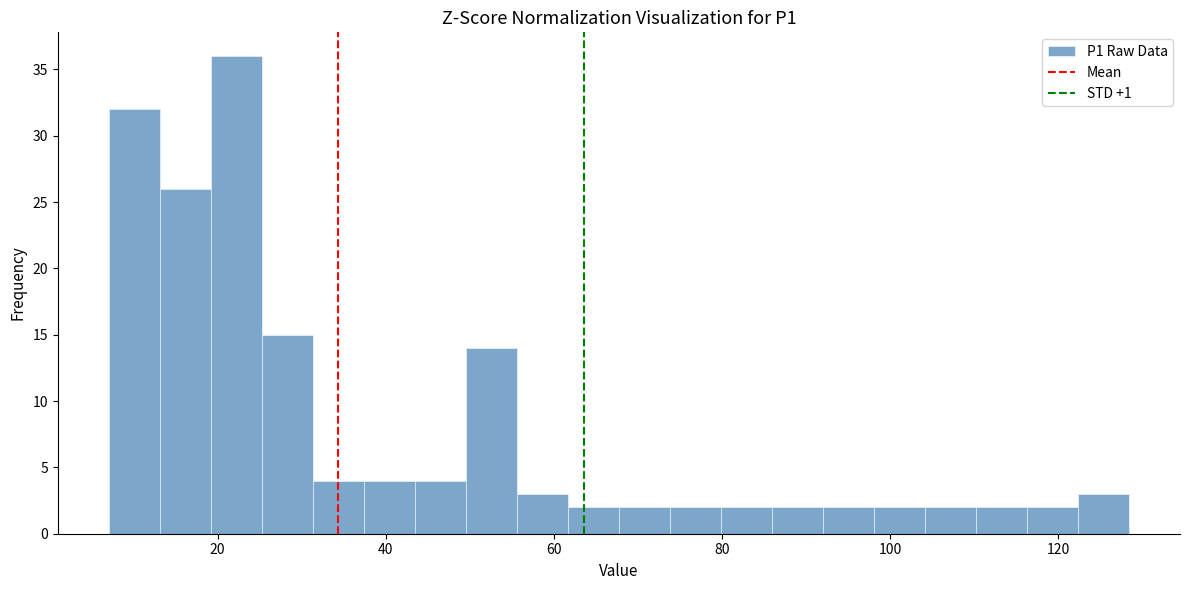

Around what value on the x-axis is the tallest bar? Give the approximate position of its centre, as read against the axis.

22